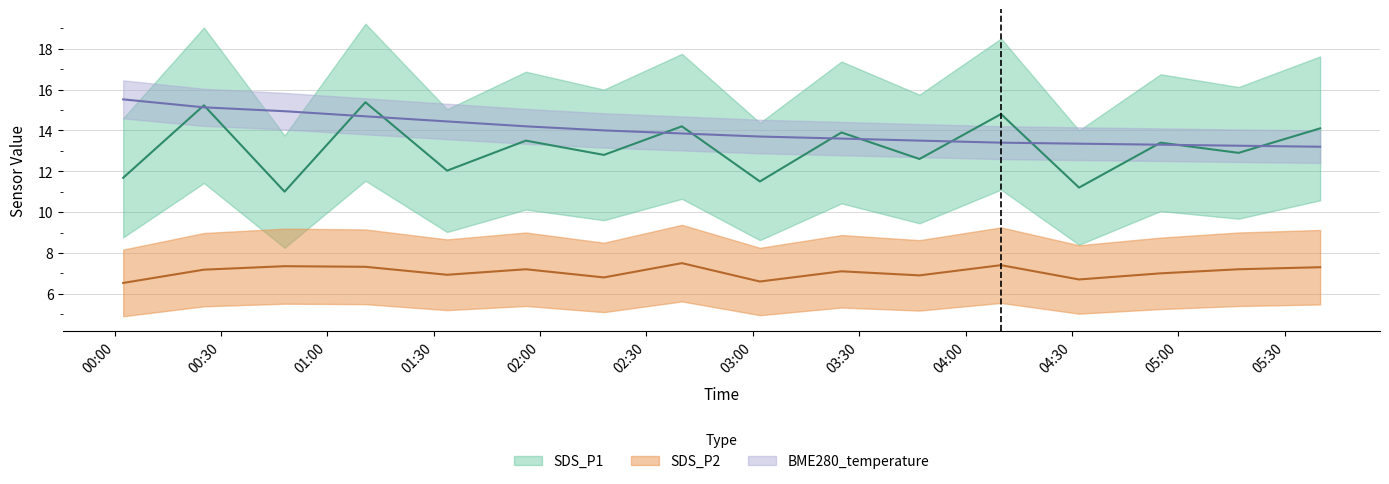

The BME280_temp series shows 21.7 at 6. True or false?

False